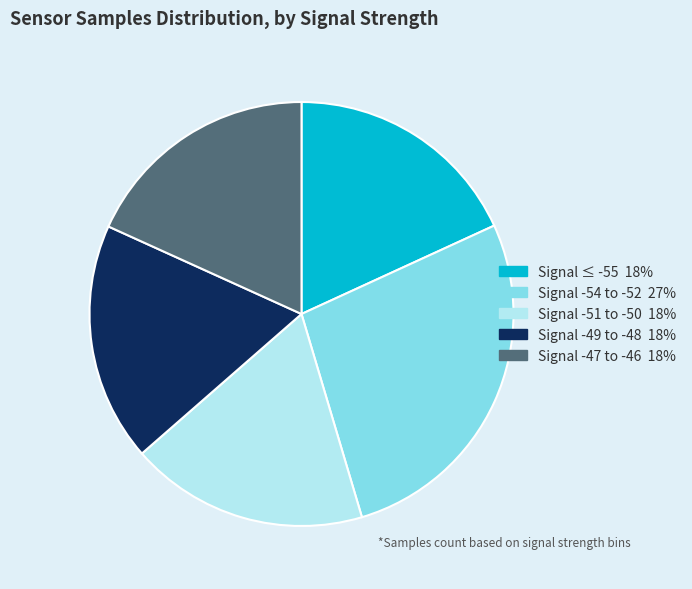

Is there a majority slice in this chart?

No